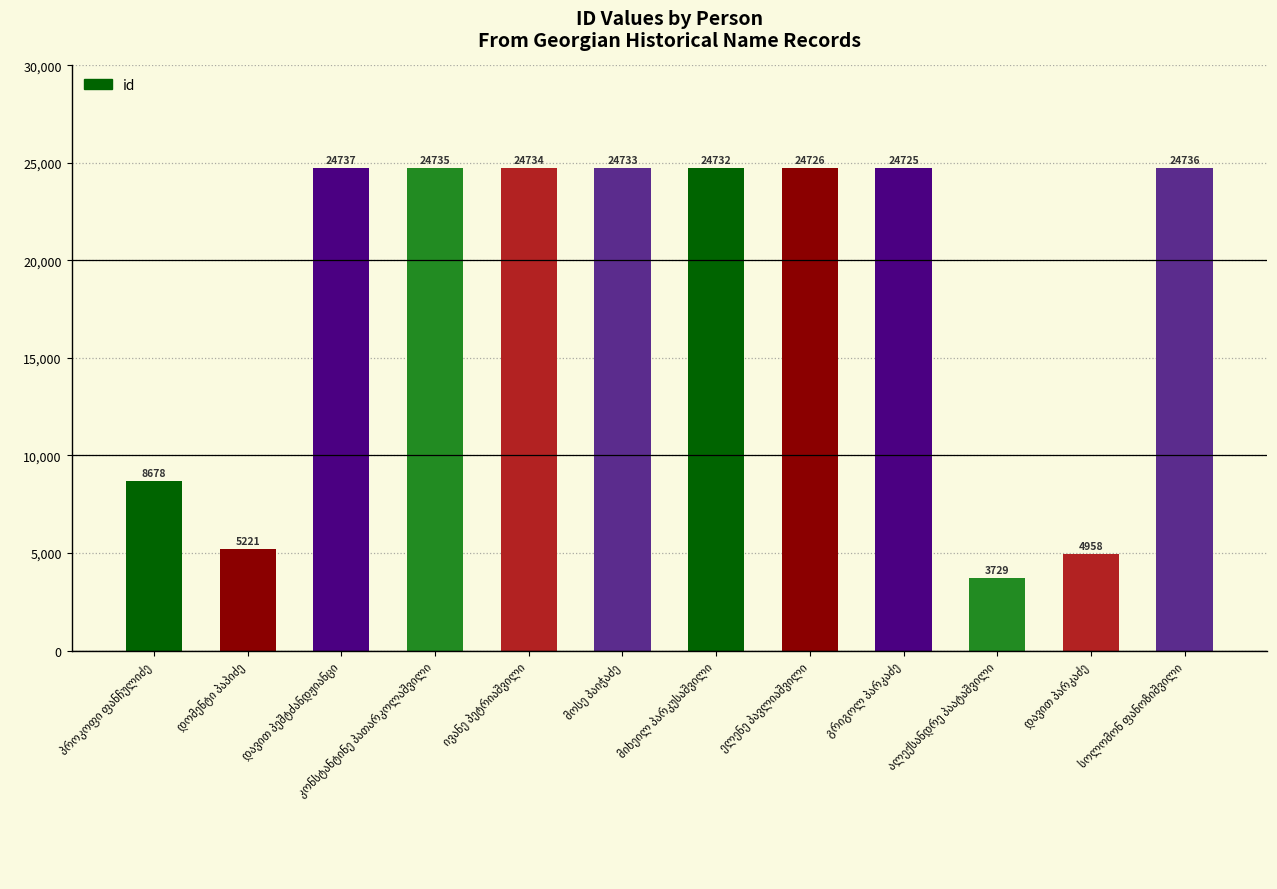

What is the average value?

18370